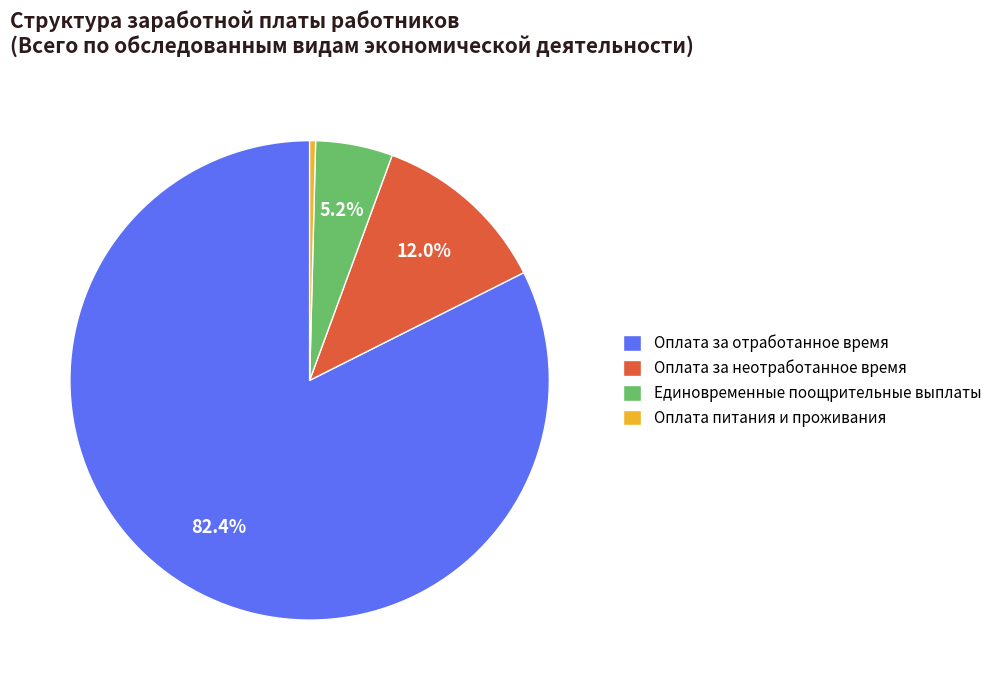

Rank the categories by value from lowest to highest.

Оплата питания и проживания, Единовременные поощрительные выплаты, Оплата за неотработанное время, Оплата за отработанное время